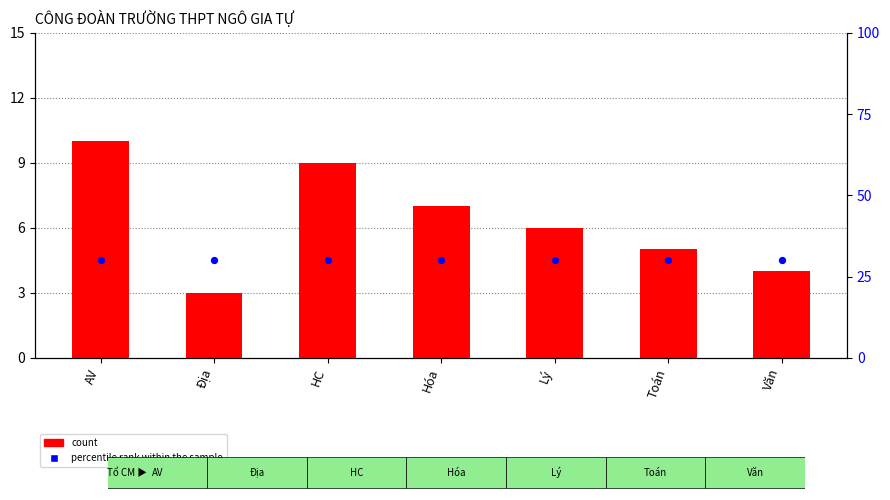

At which category is the sum across all series the highest?

AV